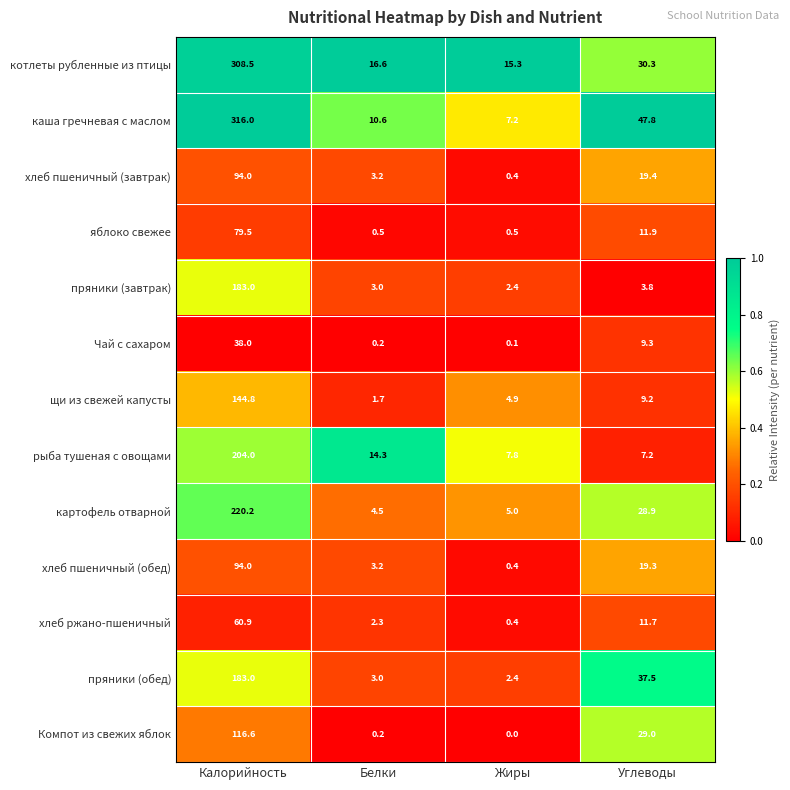

The Чай с сахаром series shows 38.0 at Калорийность. True or false?

True